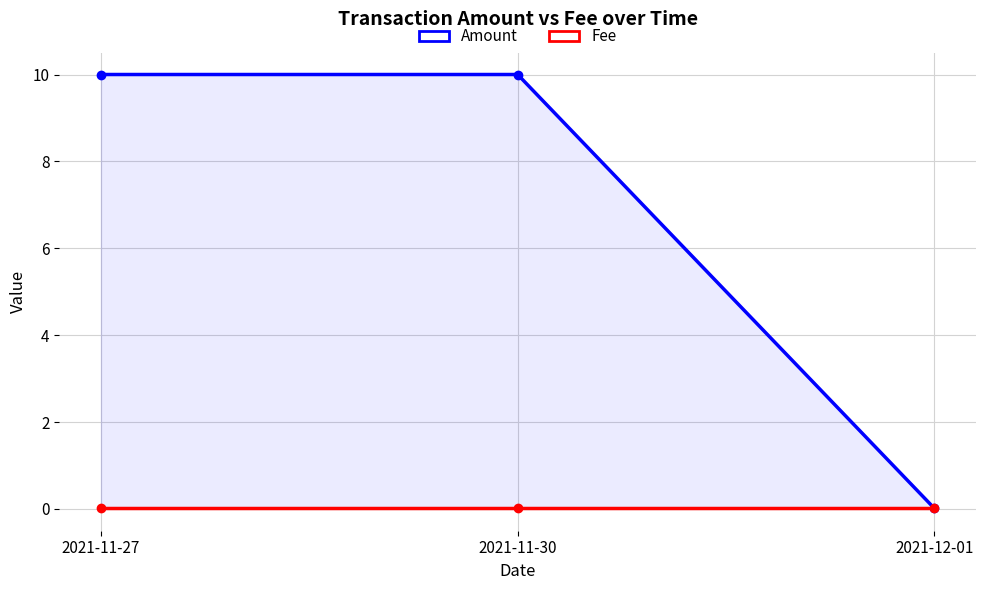

What is the total value across all series at 2021-11-30?

10.0